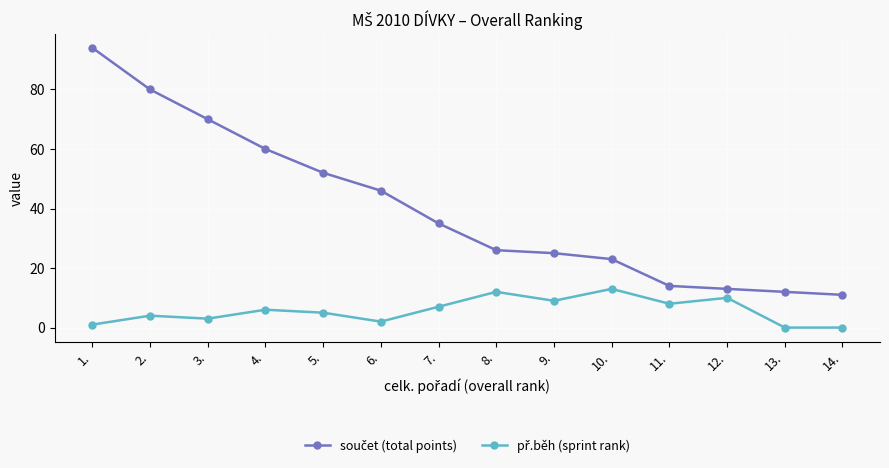

How many distinct data groups are displayed?

2